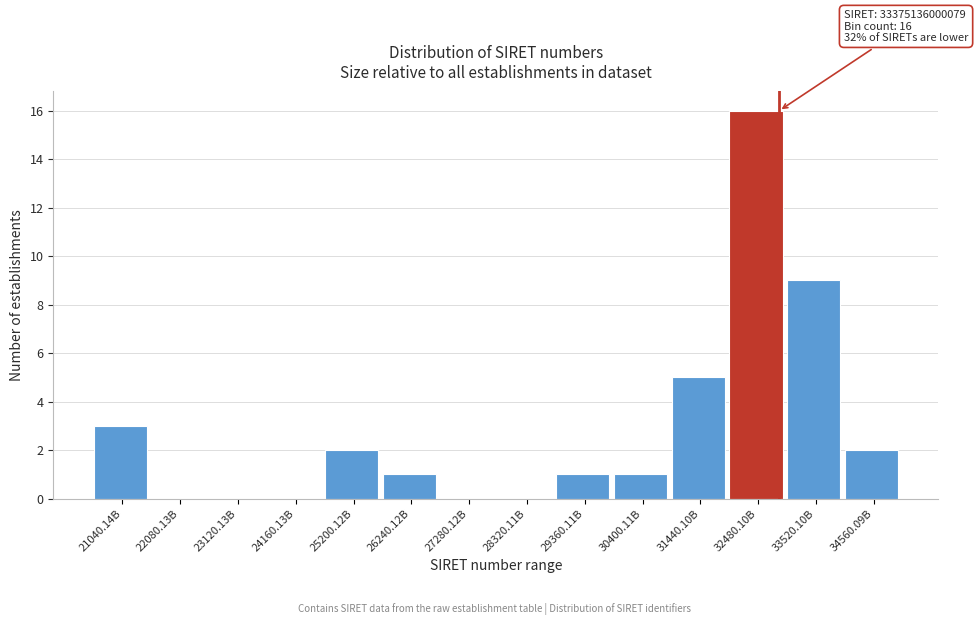

Reading left to right, list all the values displayed in this chart.

21040.14B=3	22080.13B=0	23120.13B=0	24160.13B=0	25200.12B=2	26240.12B=1	27280.12B=0	28320.11B=0	29360.11B=1	30400.11B=1	31440.10B=5	32480.10B=16	33520.10B=9	34560.09B=2